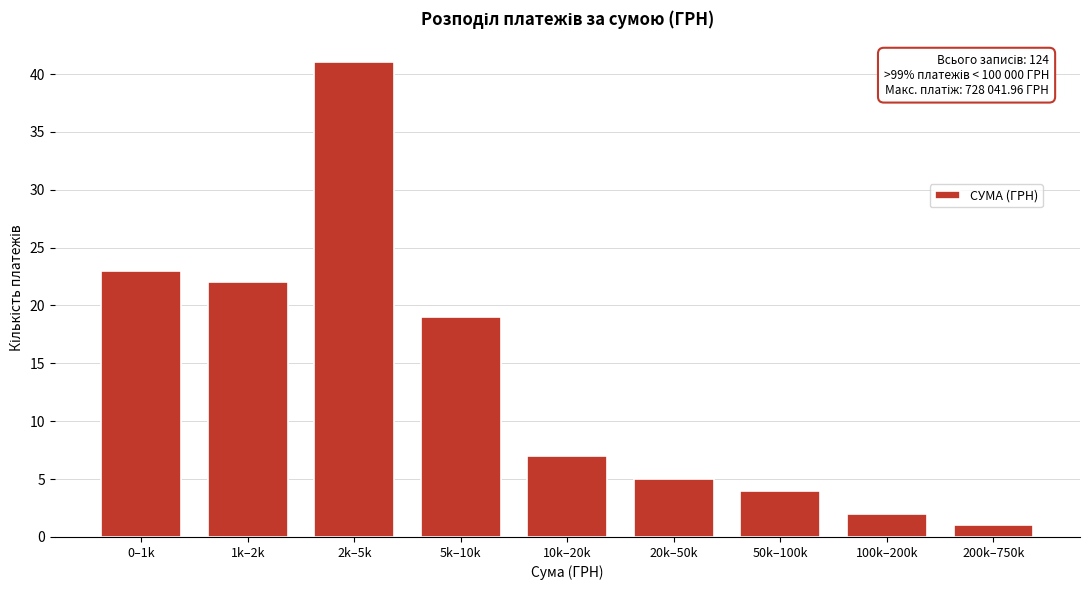

Reading left to right, what are all the values shown in this chart?

23	22	41	19	7	5	4	2	1